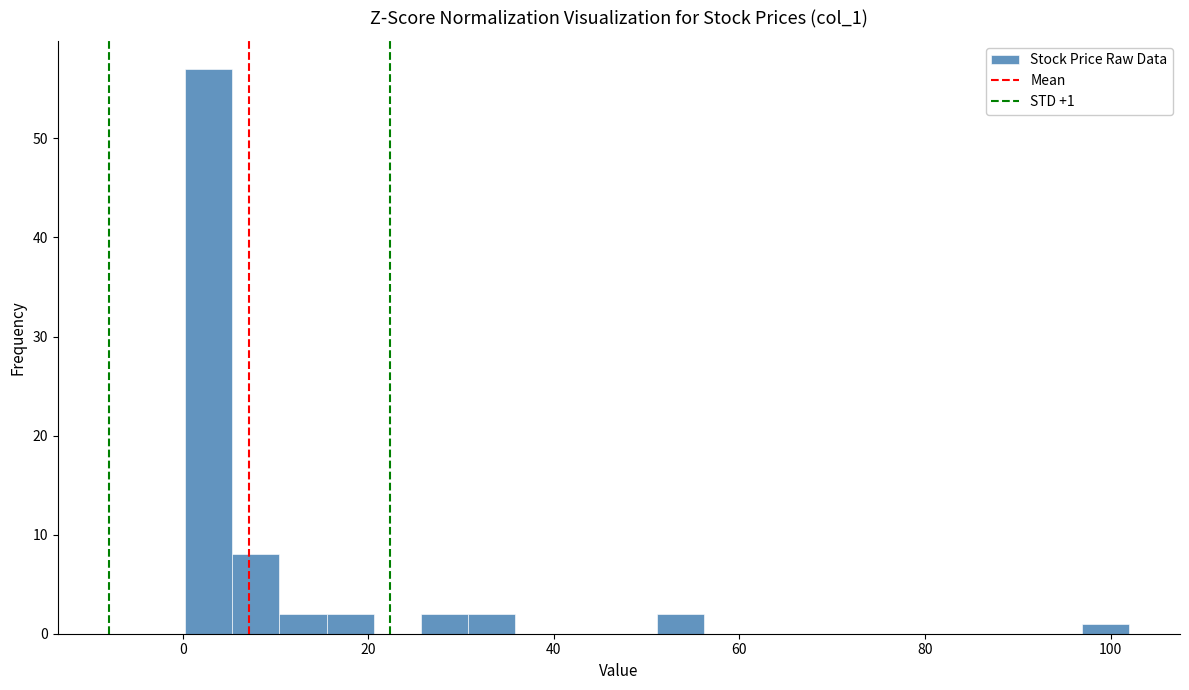

Around what value on the x-axis is the tallest bar? Give the approximate position of its centre, as read against the axis.

2